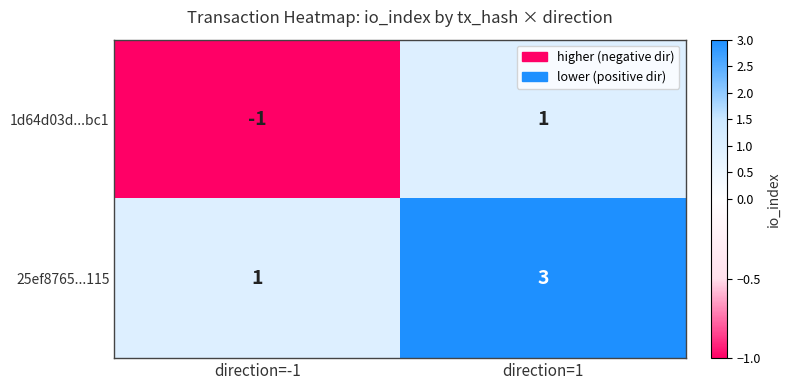

At direction=1, list the series in order from smallest to largest.

1d64d03d...bc1, 25ef8765...115